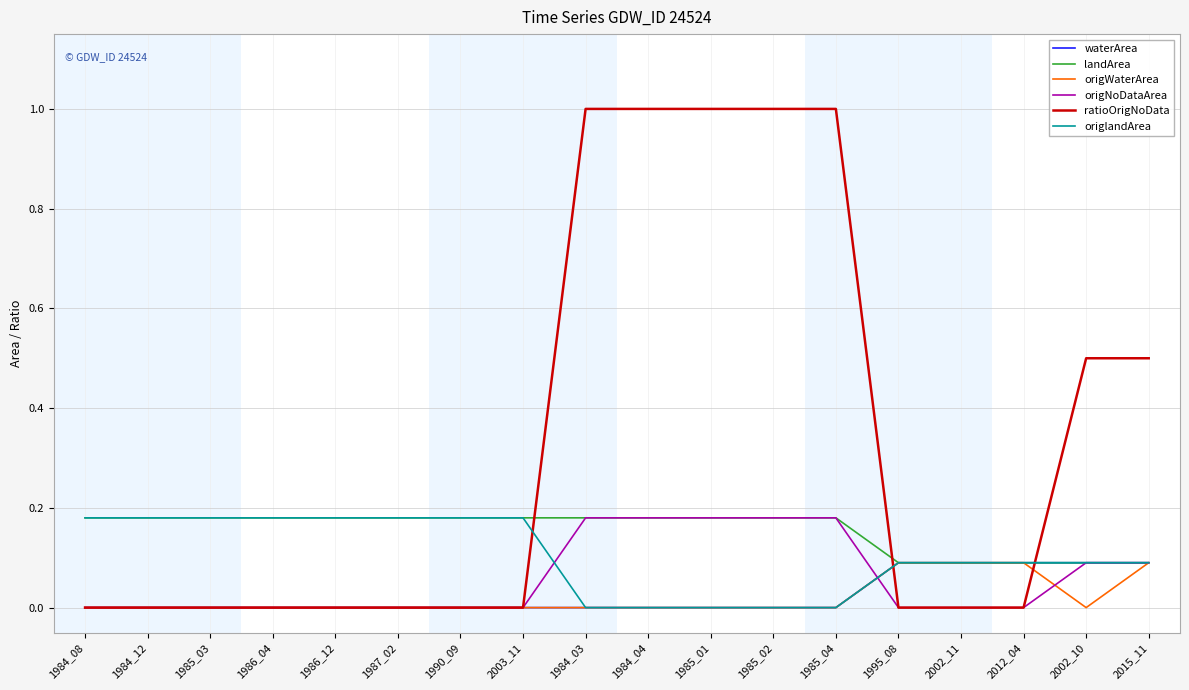

Is the value of origWaterArea at 1995_08 greater than the value of origNoDataArea at 2002_11?

Yes